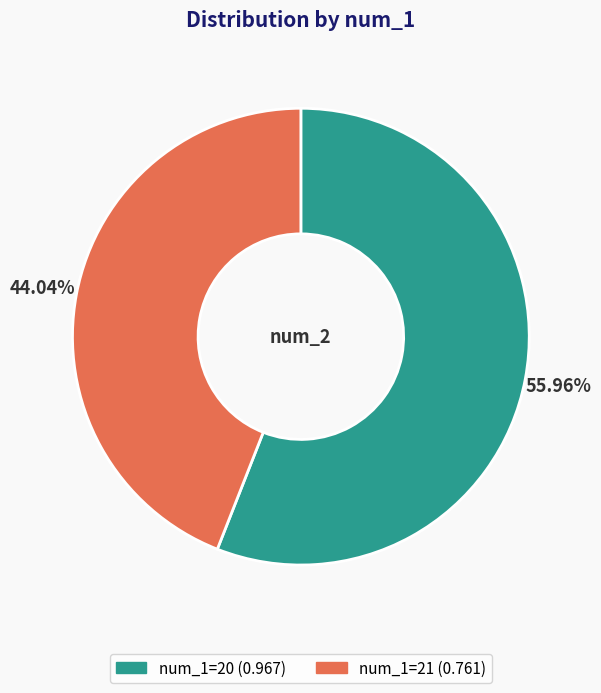

Is there a majority slice in this chart?

Yes